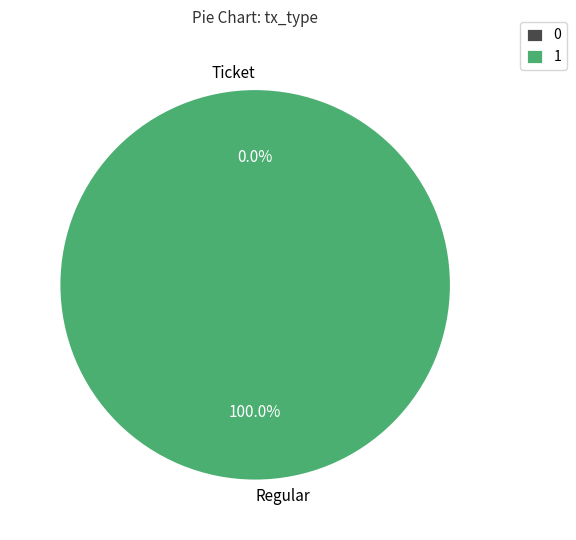

How many segments does this pie chart have?

2